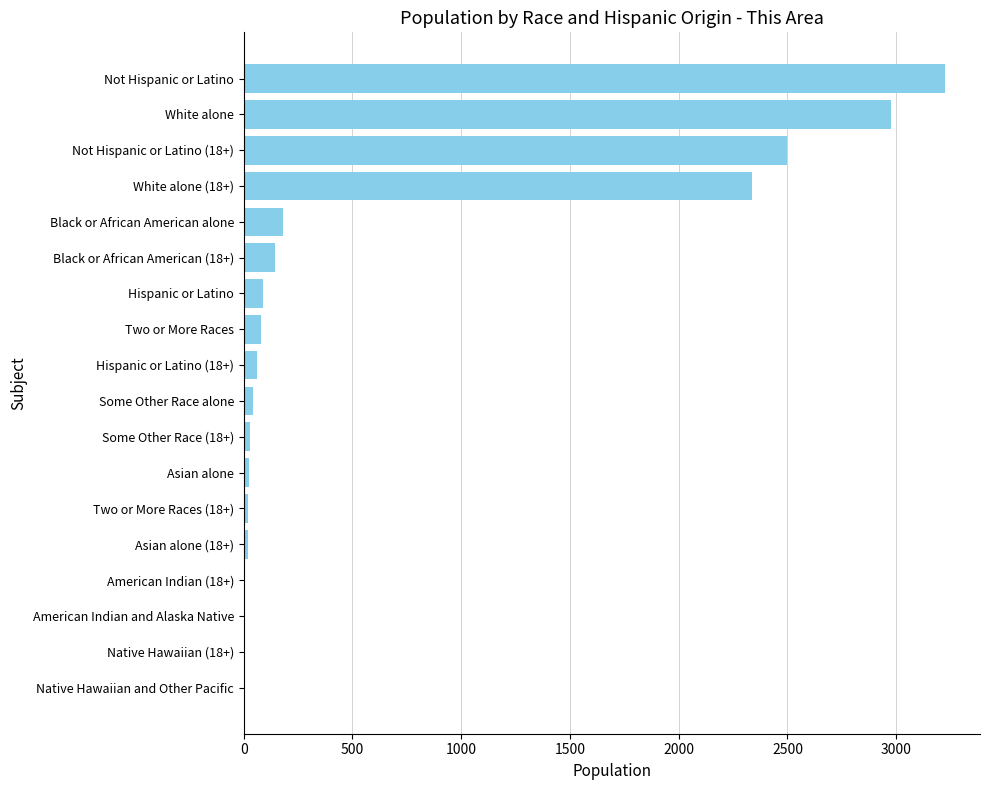

Which has a higher value, Hispanic or Latino or Native Hawaiian (18+)?

Hispanic or Latino